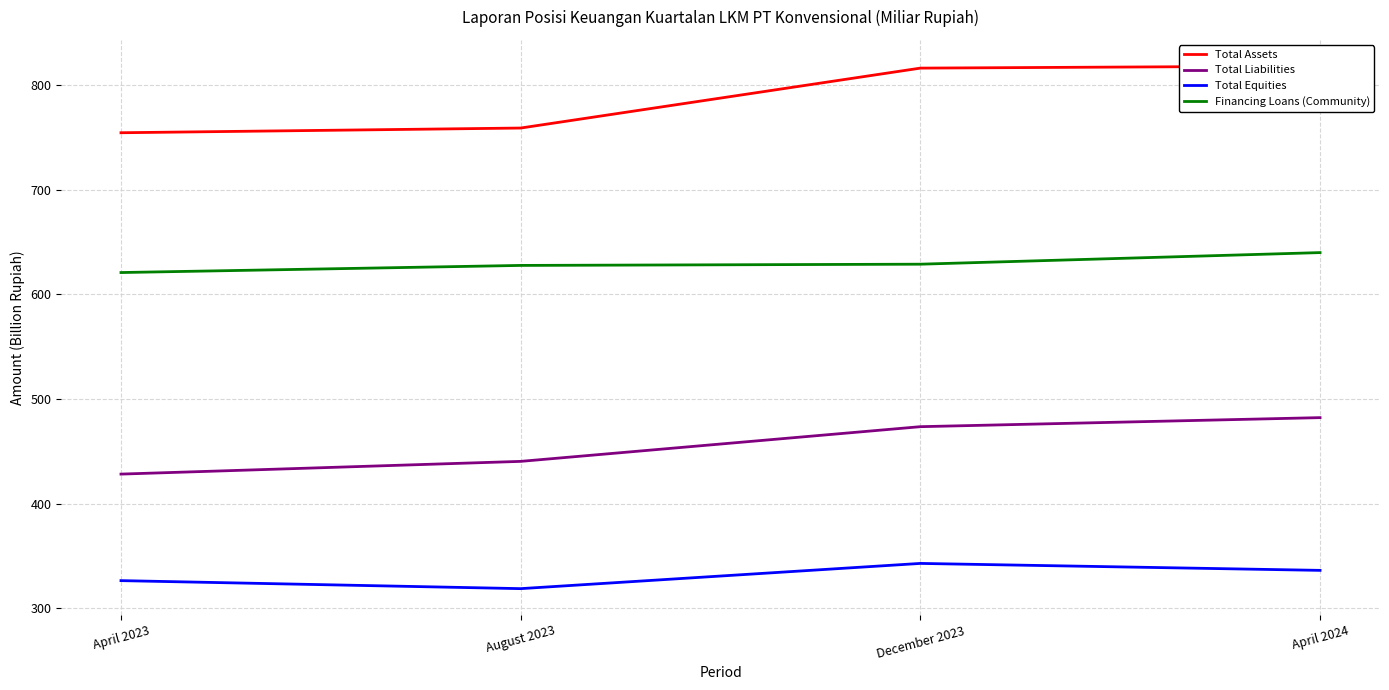

At which label is Total Assets closest to 786?

August 2023